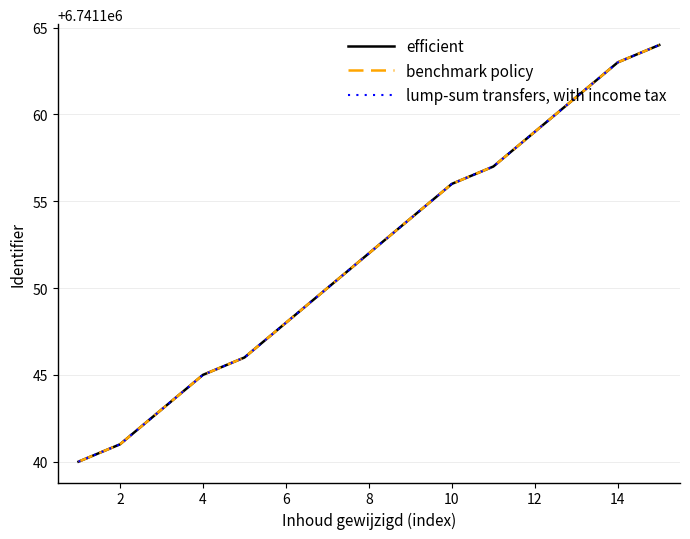

Does the chart have visible grid lines?

Yes